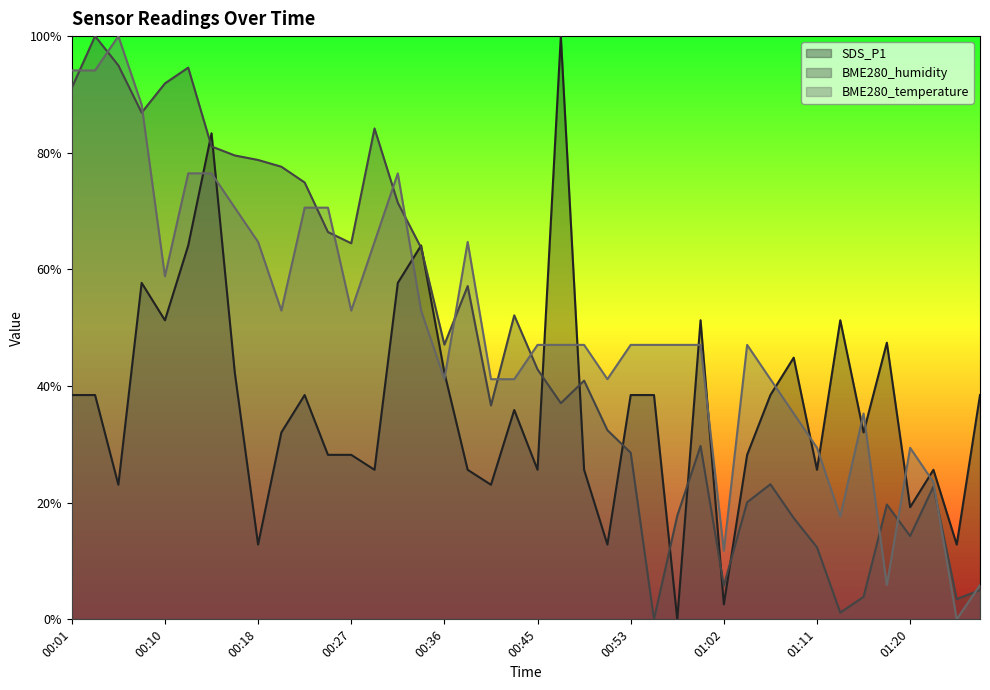

What is the sum of the BME280_temperature values at 00:16 and 01:04?

1.2